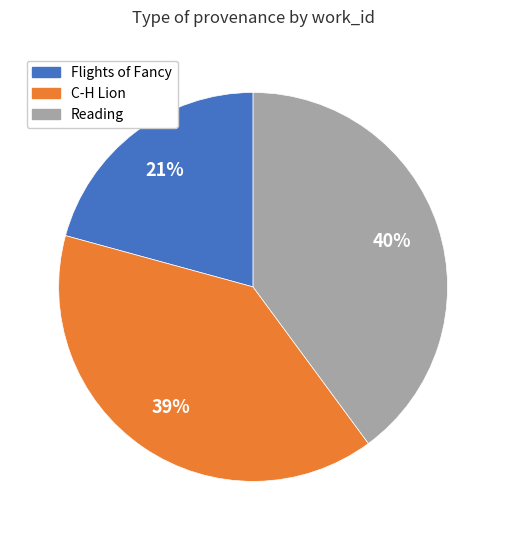

Rank the categories by value from lowest to highest.

Flights of Fancy, C-H Lion, Reading